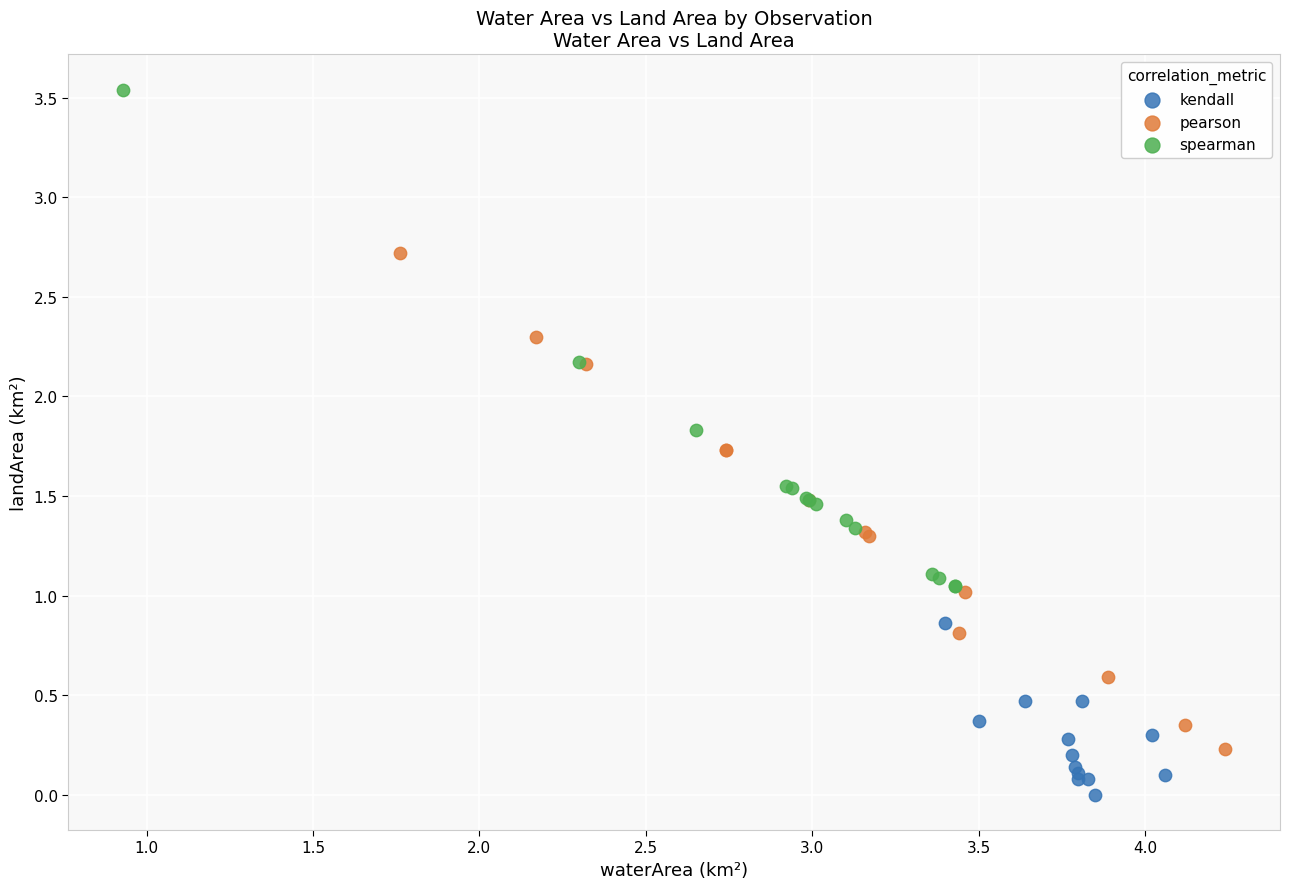

Which series contains the lowest Y value?

kendall